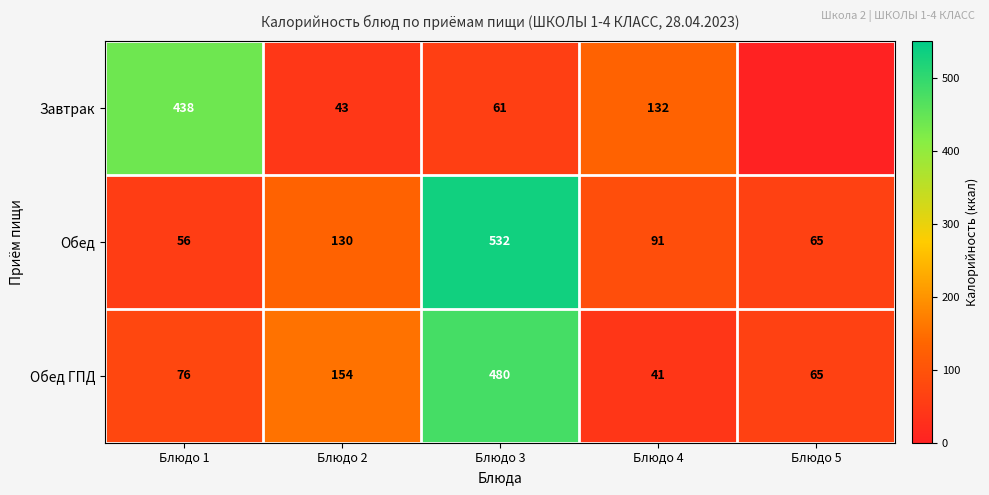

Rank the categories by Обед value from lowest to highest.

Блюдо 1, Блюдо 5, Блюдо 4, Блюдо 2, Блюдо 3